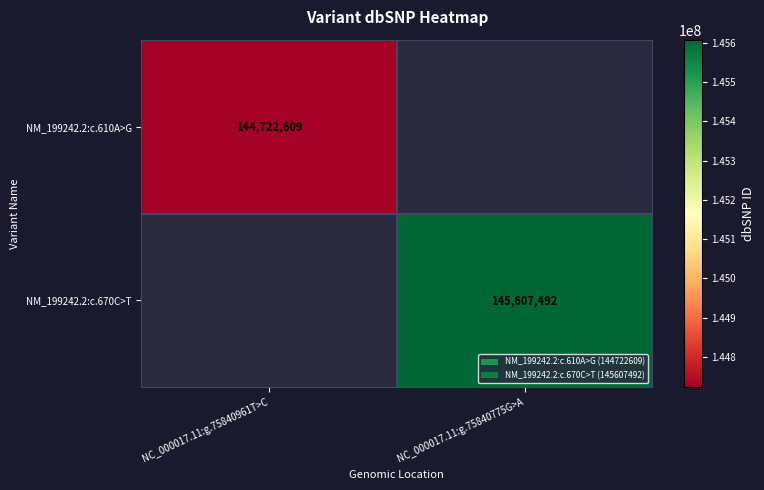

The value of NM_199242.2:c.610A>G at NC_000017.11:g.75840961T>C is 241626465. True or false?

False